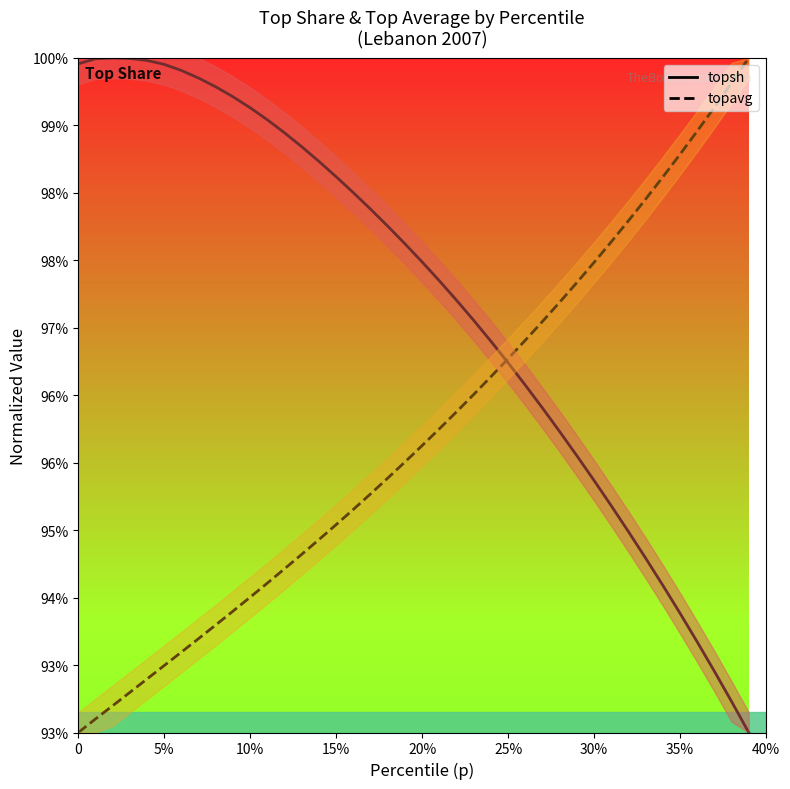

Does the chart have visible grid lines?

No